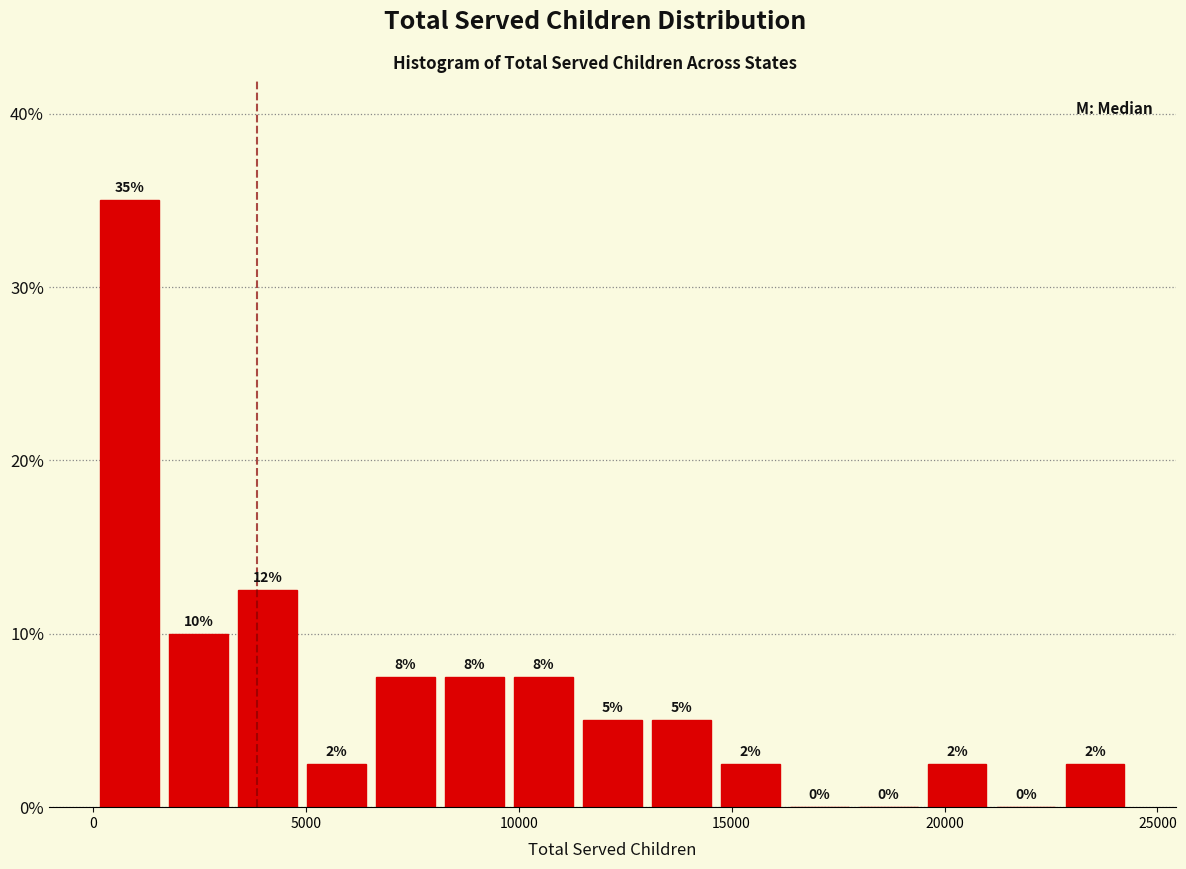

Around what value on the x-axis is the tallest bar? Give the approximate position of its centre, as read against the axis.

1000